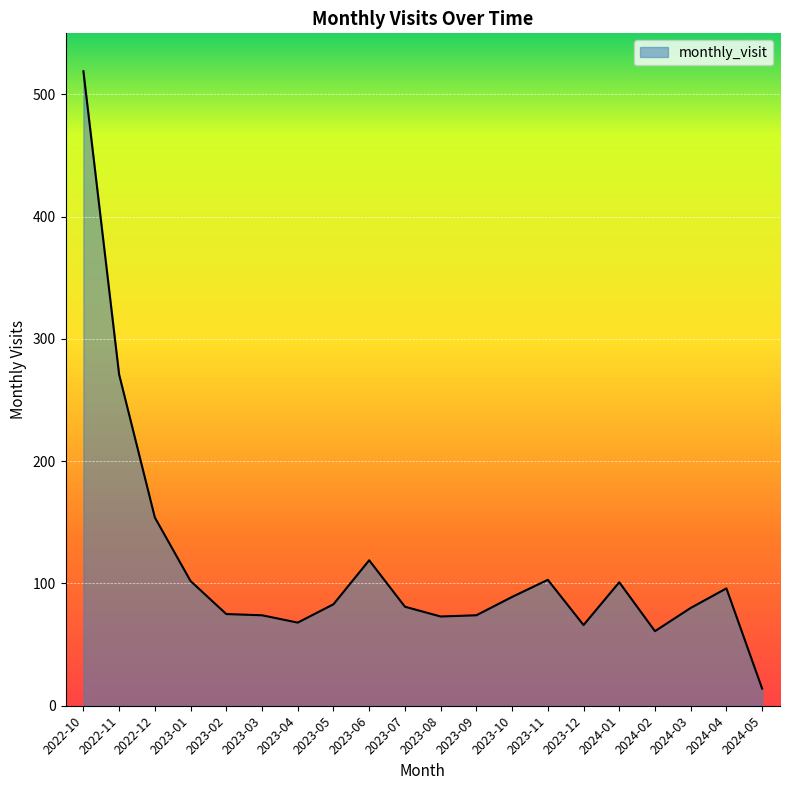

What is the smallest value displayed?

14